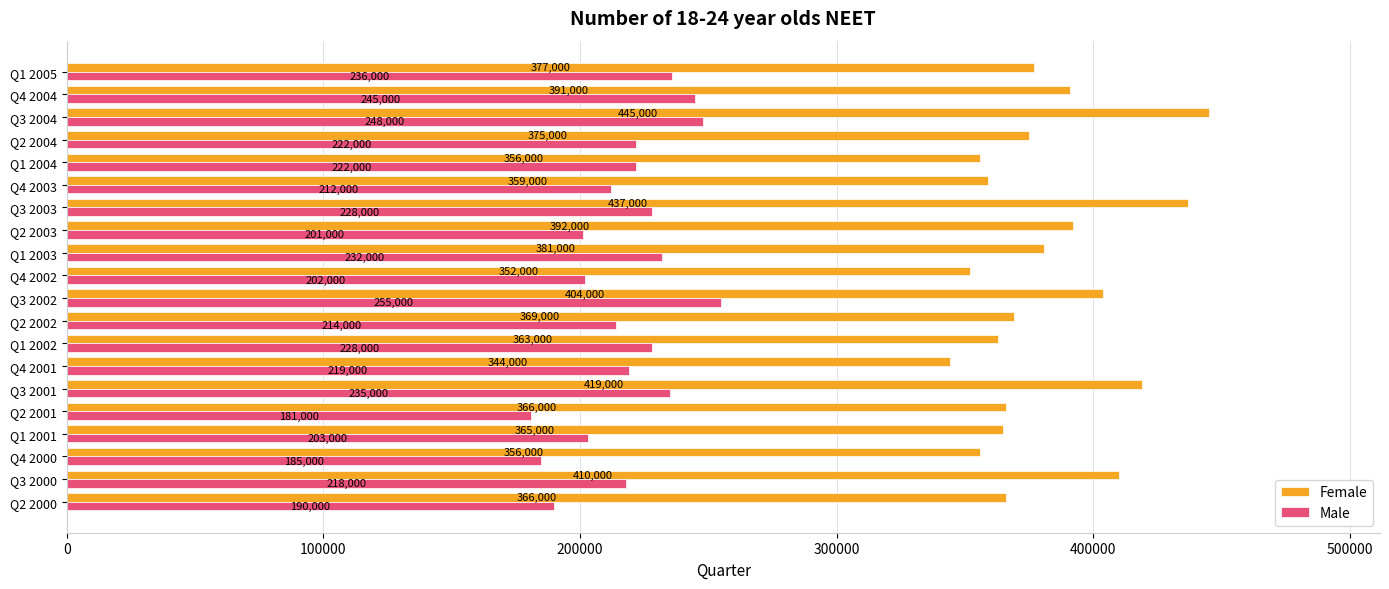

How many data points in Female are less than 375000?

10